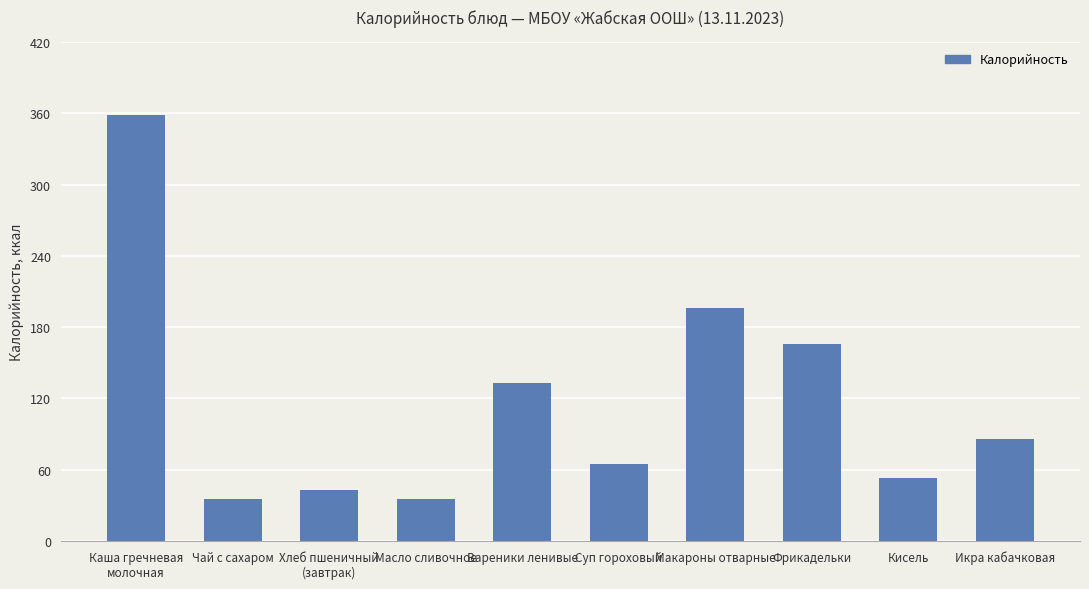

What is the value of the 9th bar from the left?

53